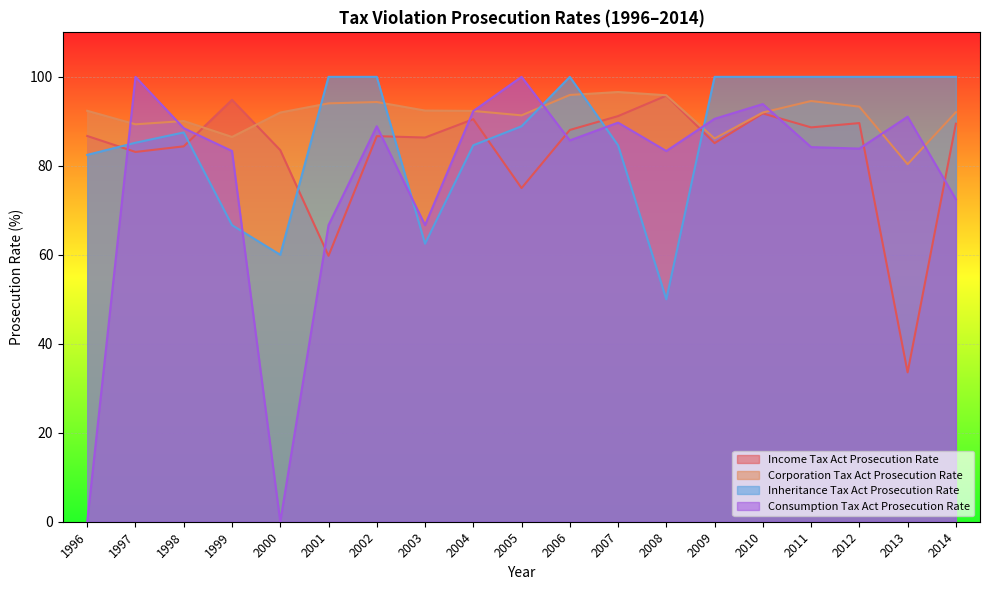

Which series has the largest range (max minus min)?

Consumption Tax Act Prosecution Rate